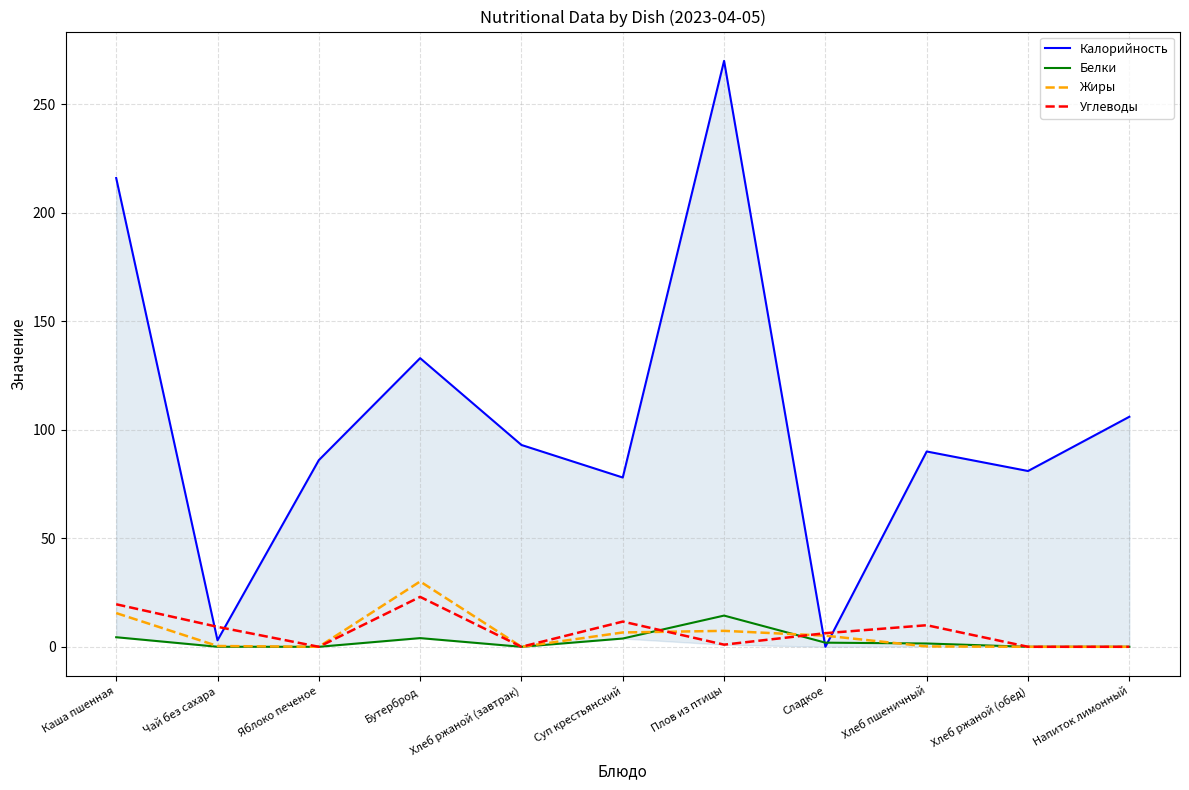

The Углеводы series shows 0.6 at Плов из птицы. True or false?

False